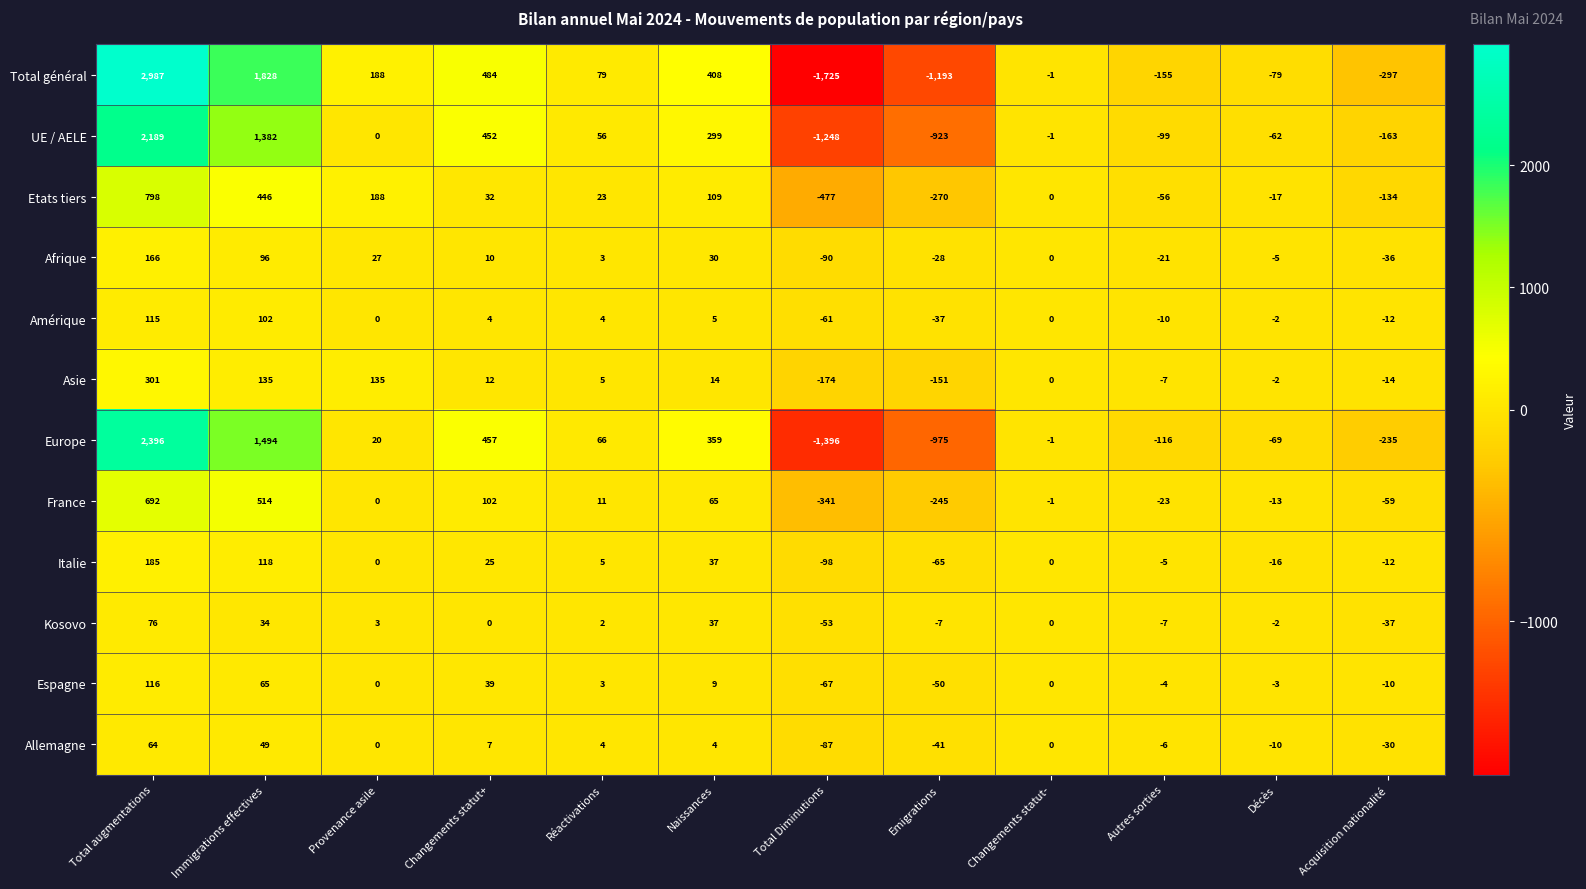

Which series has the widest spread of values?

Total général